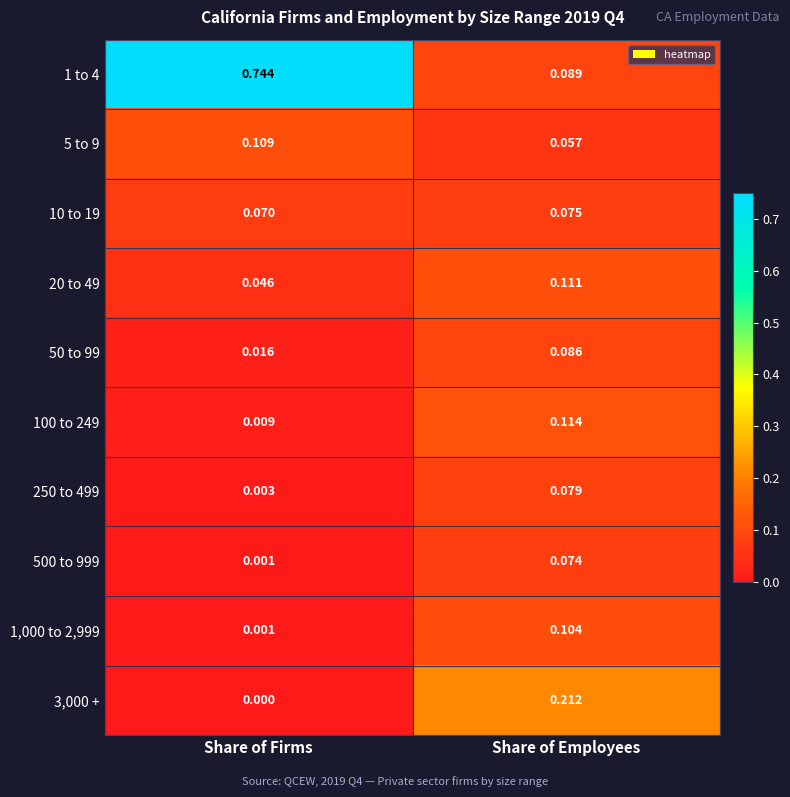

At which label does 5 to 9 reach its minimum?

Share of Employees